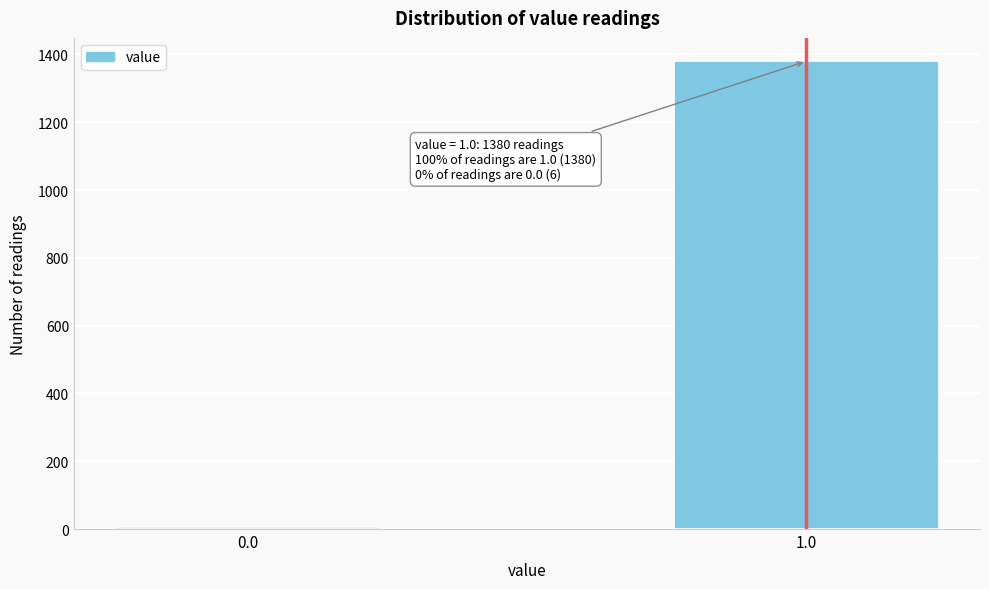

Reading left to right, list all the values displayed in this chart.

6	1380